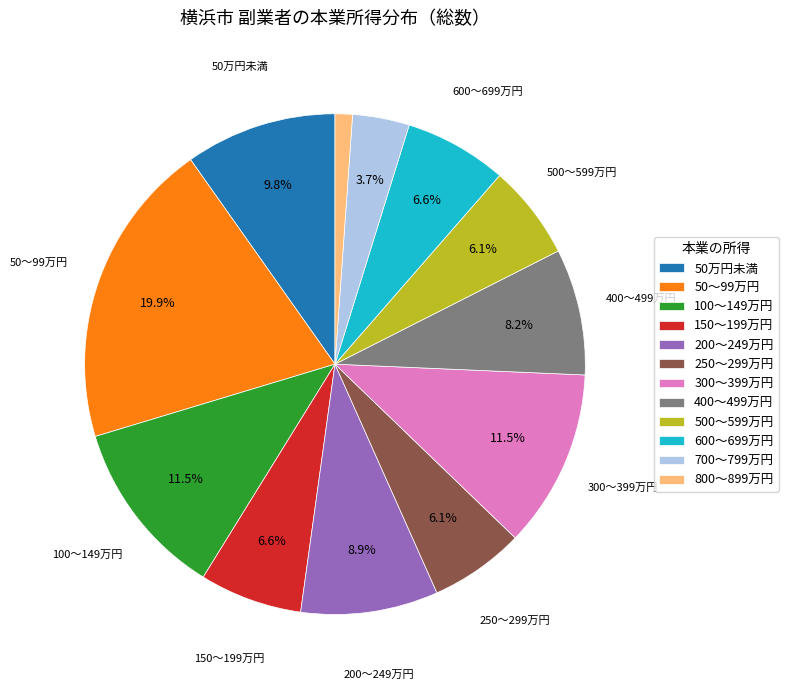

Approximately how many times larger is the value at 400～499万円 compared to 50～99万円?

0.4